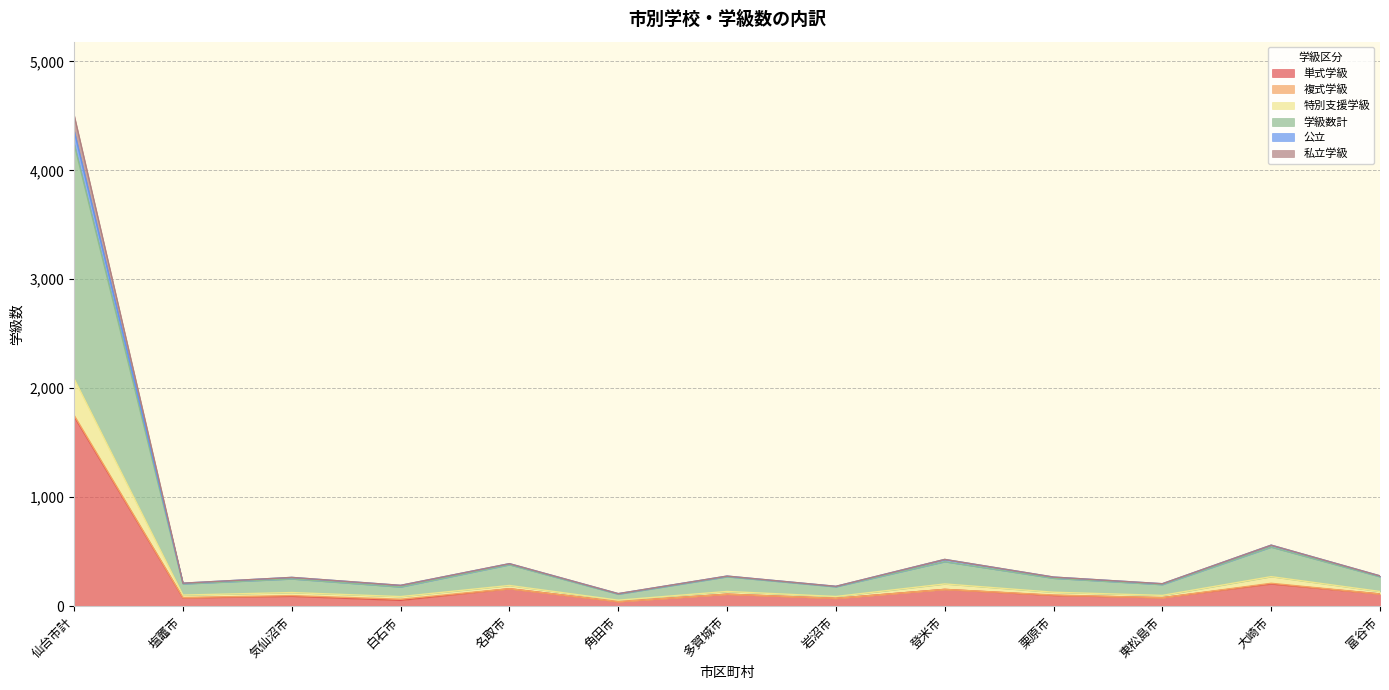

At which category is the sum across all series the highest?

仙台市計